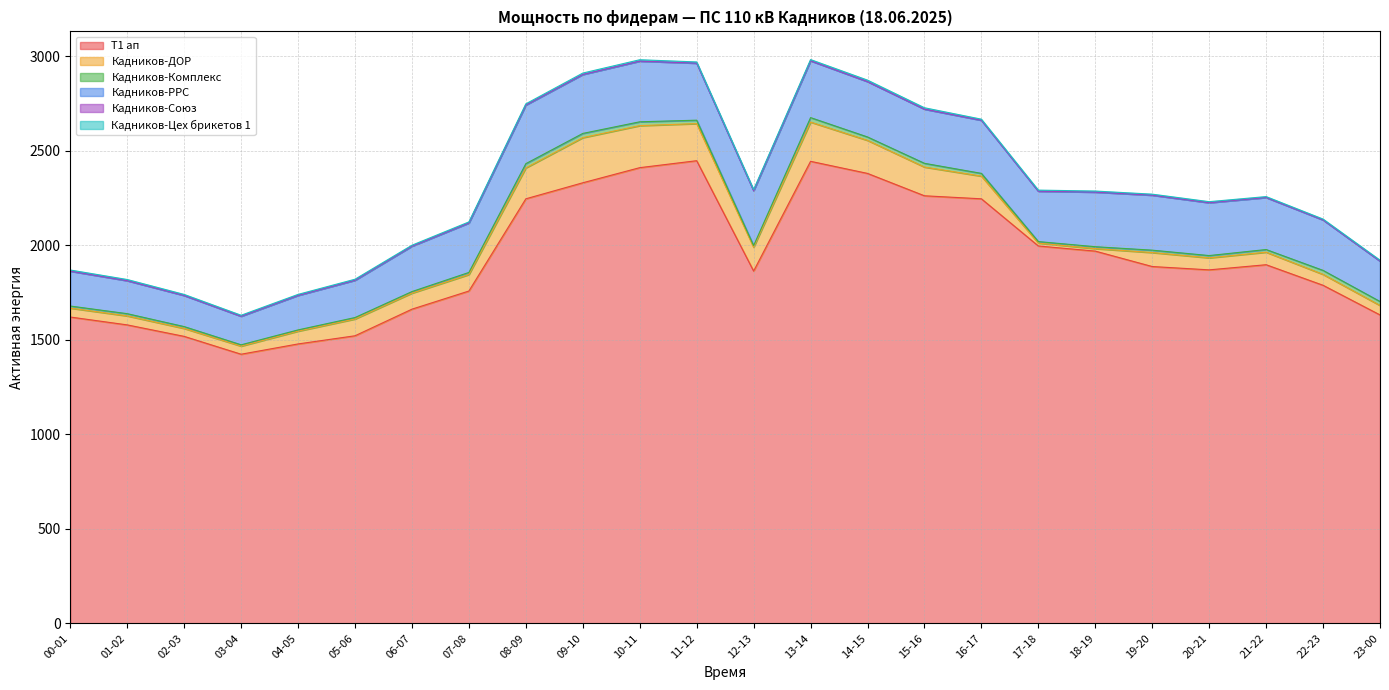

Which series has the largest range (max minus min)?

Т1 ап